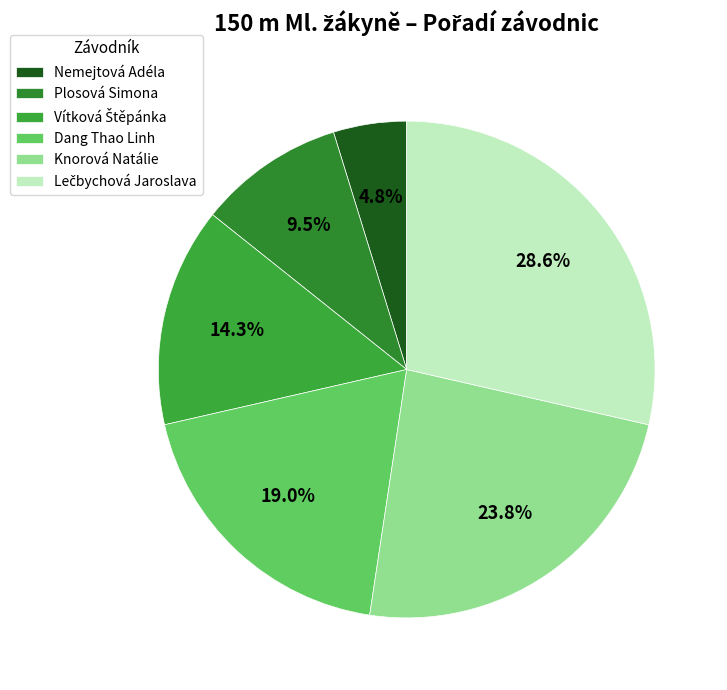

What is the change in value from Plosová Simona to Lečbychová Jaroslava?

+4